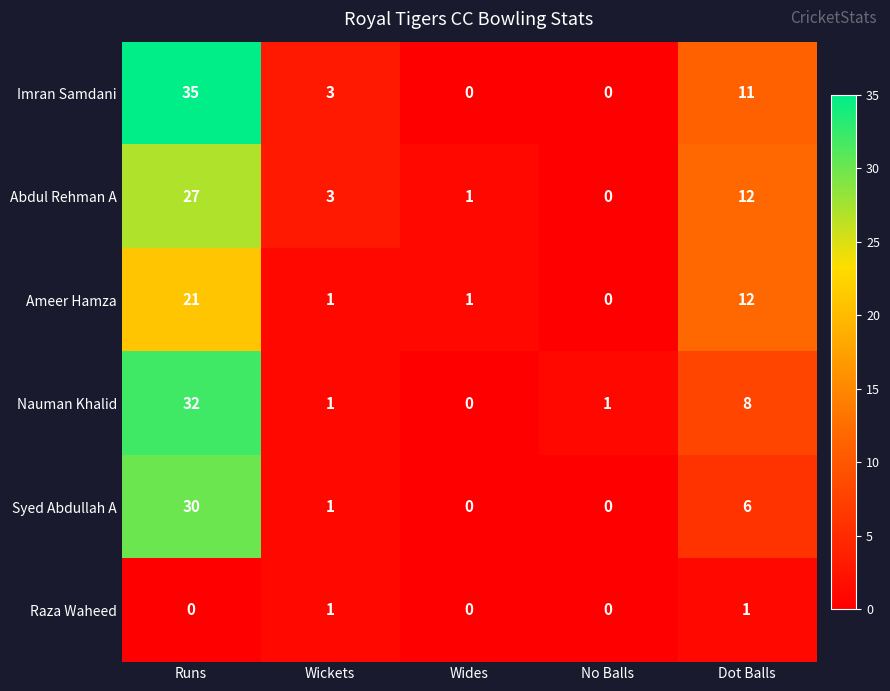

Reading left to right, what are all the values shown in this chart?

Imran Samdani: 35	3	0	0	11
Abdul Rehman A: 27	3	1	0	12
Ameer Hamza: 21	1	1	0	12
Nauman Khalid: 32	1	0	1	8
Syed Abdullah A: 30	1	0	0	6
Raza Waheed: 0	1	0	0	1